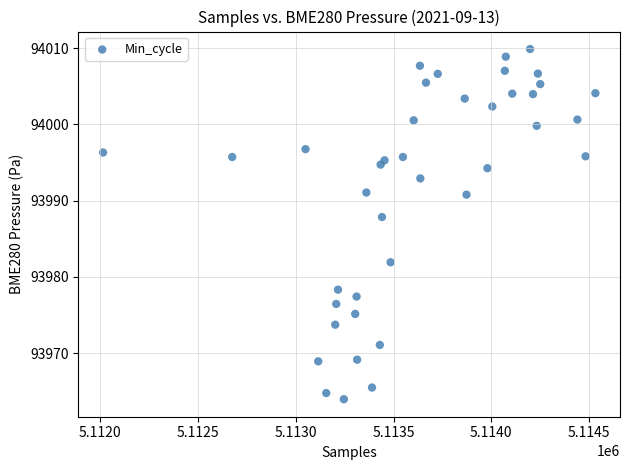

What Y value in the scatter plot is closest to 93986?

93987.8